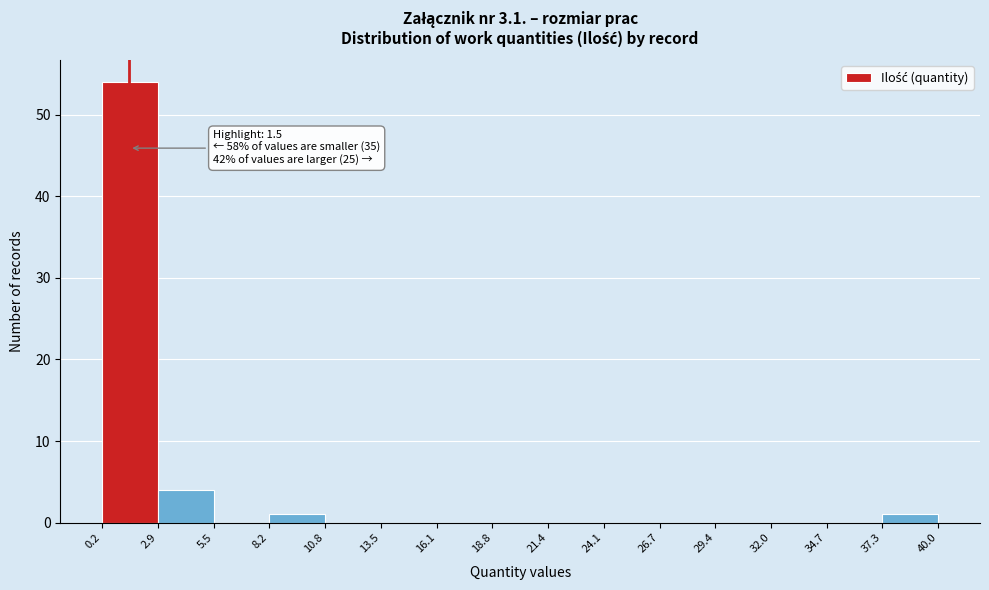

Which range on the x-axis has the tallest bar?

0.2 to 2.9